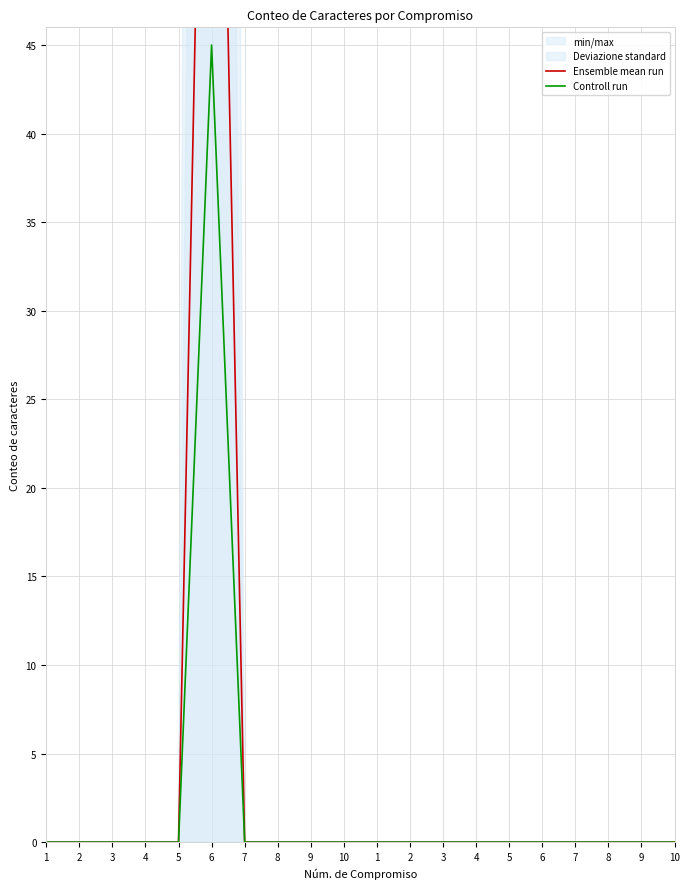

The Controll run series shows 0 at 8. True or false?

True